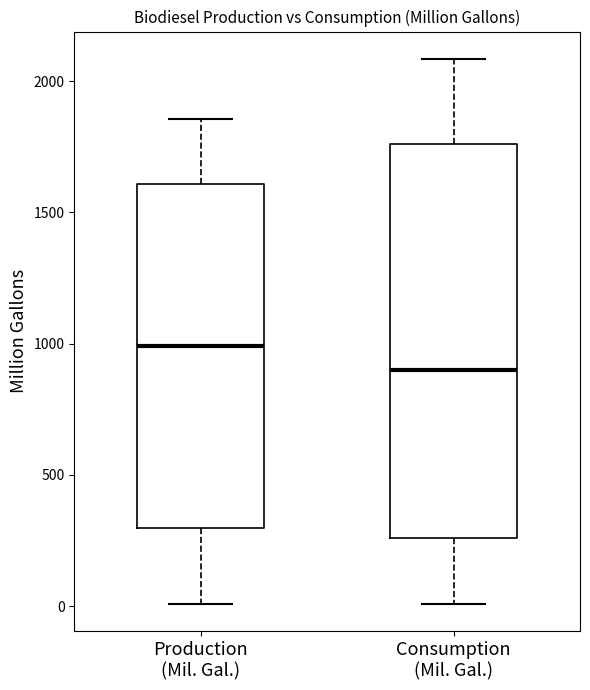

Which box is the tallest, from its lower edge to its upper edge?

Consumption (Mil. Gal.)